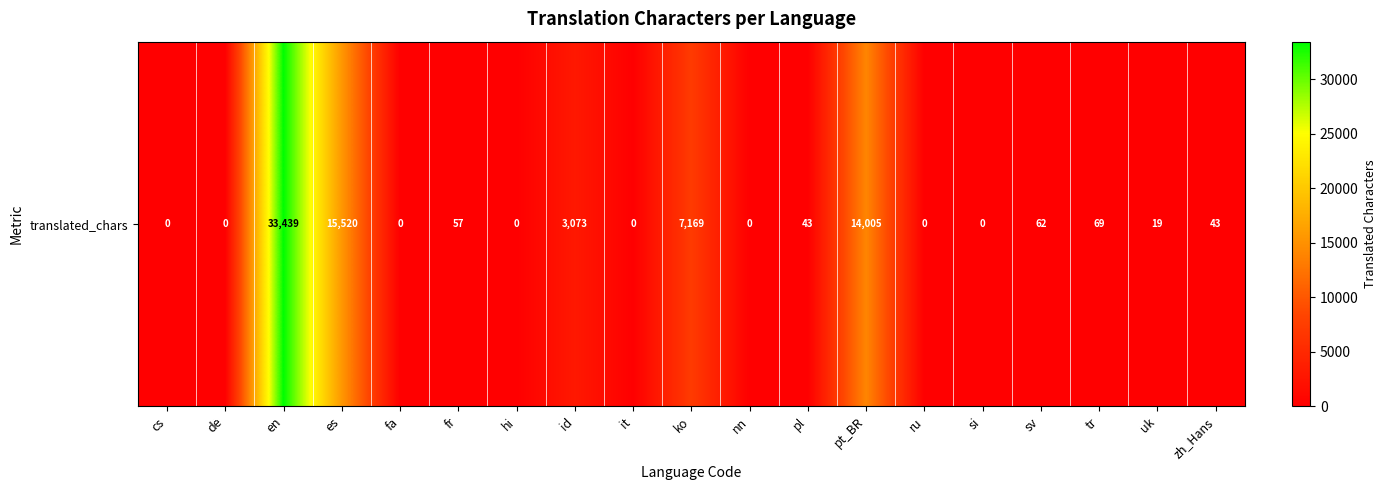

Reading right to left, extract all data points from this chart.

zh_Hans=43	uk=19	tr=69	sv=62	si=0	ru=0	pt_BR=14005	pl=43	nn=0	ko=7169	it=0	id=3073	hi=0	fr=57	fa=0	es=15520	en=33439	de=0	cs=0